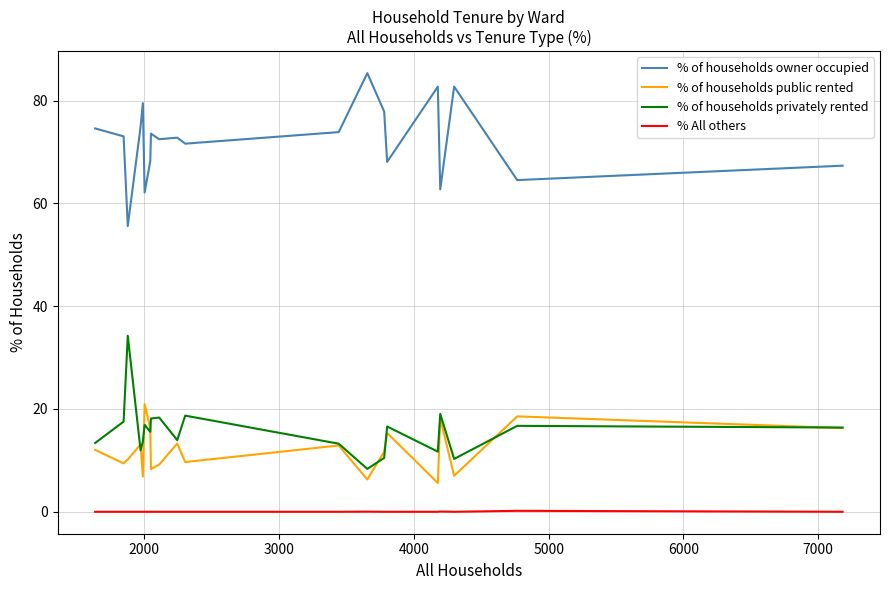

How many values in the % of households privately rented series are below 16?

10